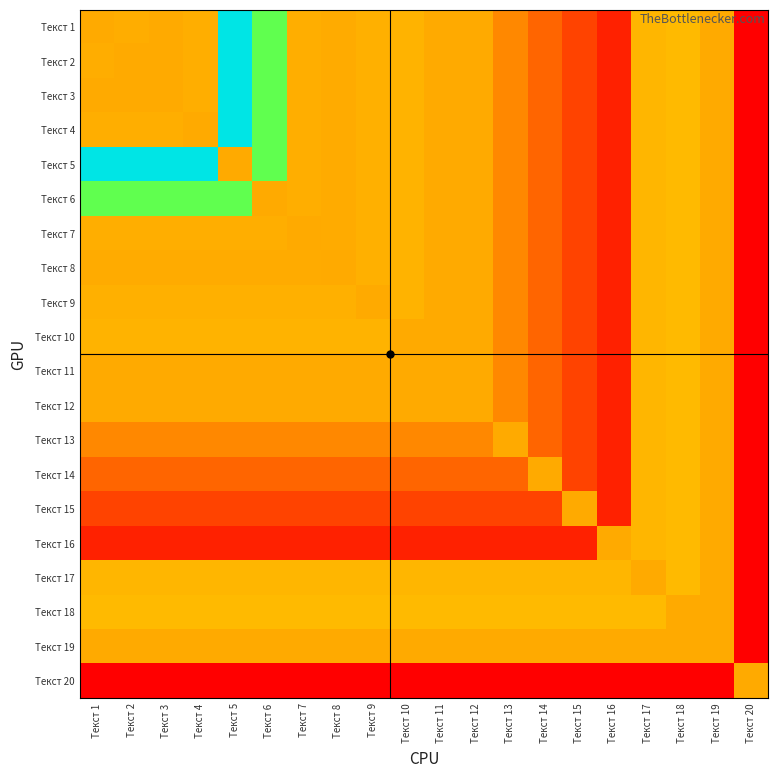

Between Текст 17 and Текст 6, which is larger?

Текст 6